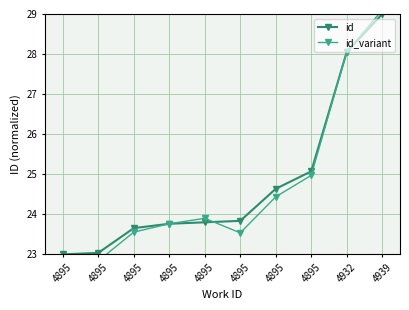

Rank the series by their average value, from highest to lowest.

id, id_variant